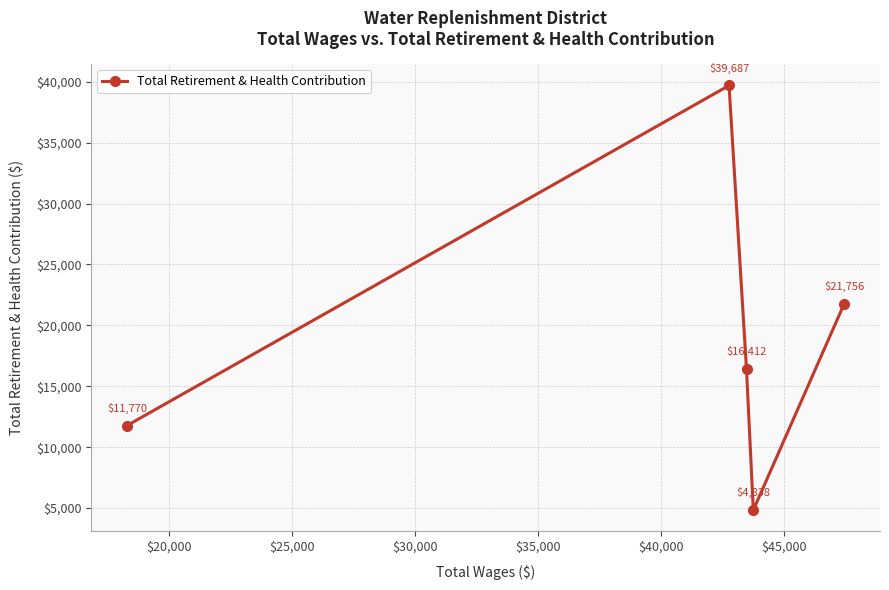

What is the value of the 1st point from the left?

11770